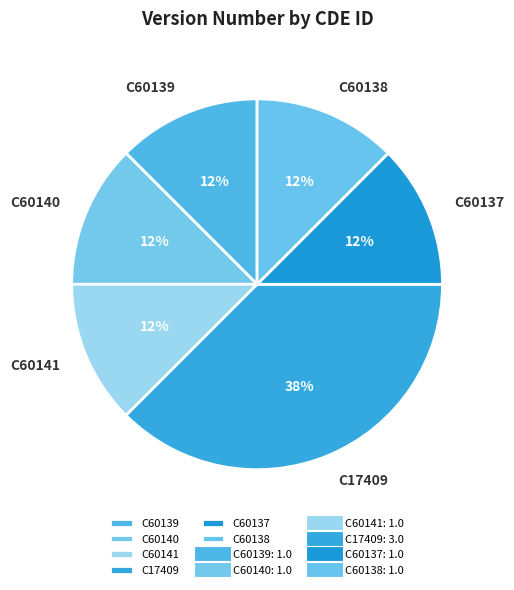

The C60140 slice represents 1% of the pie. True or false?

False